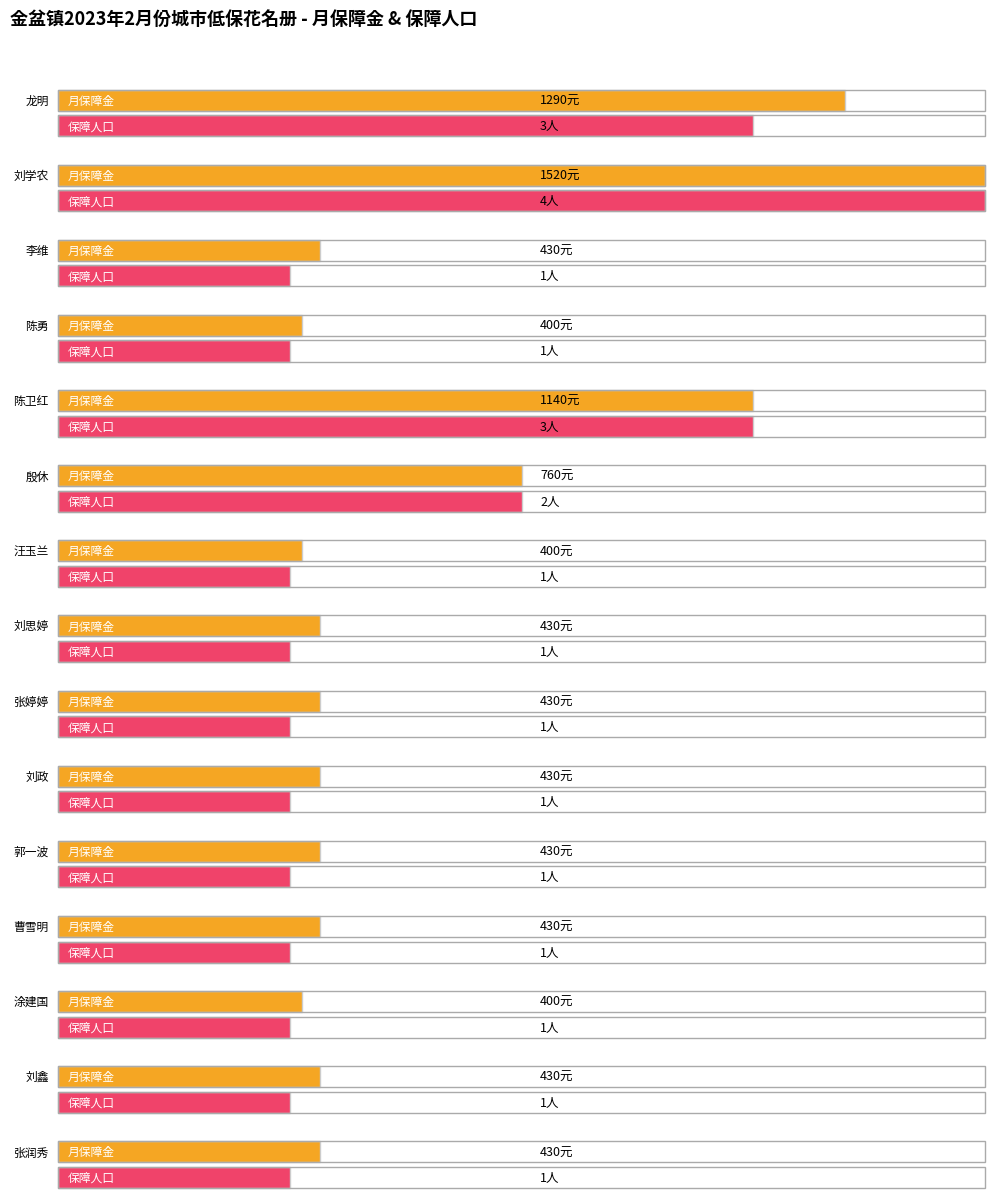

How many data points does each series have?

15